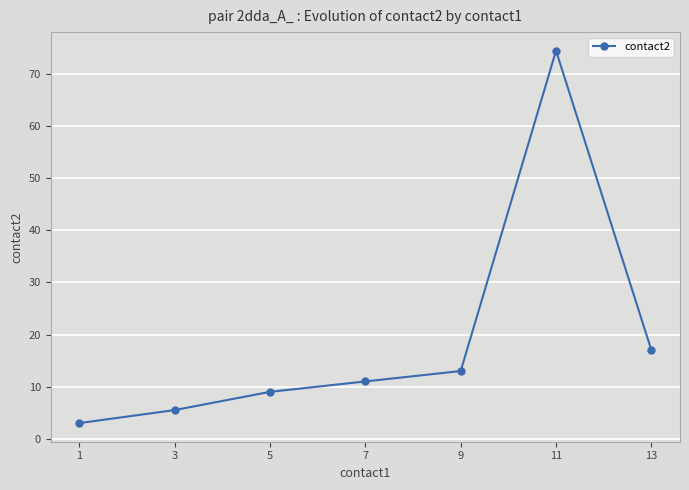

What is the difference between the maximum and minimum values?

71.5